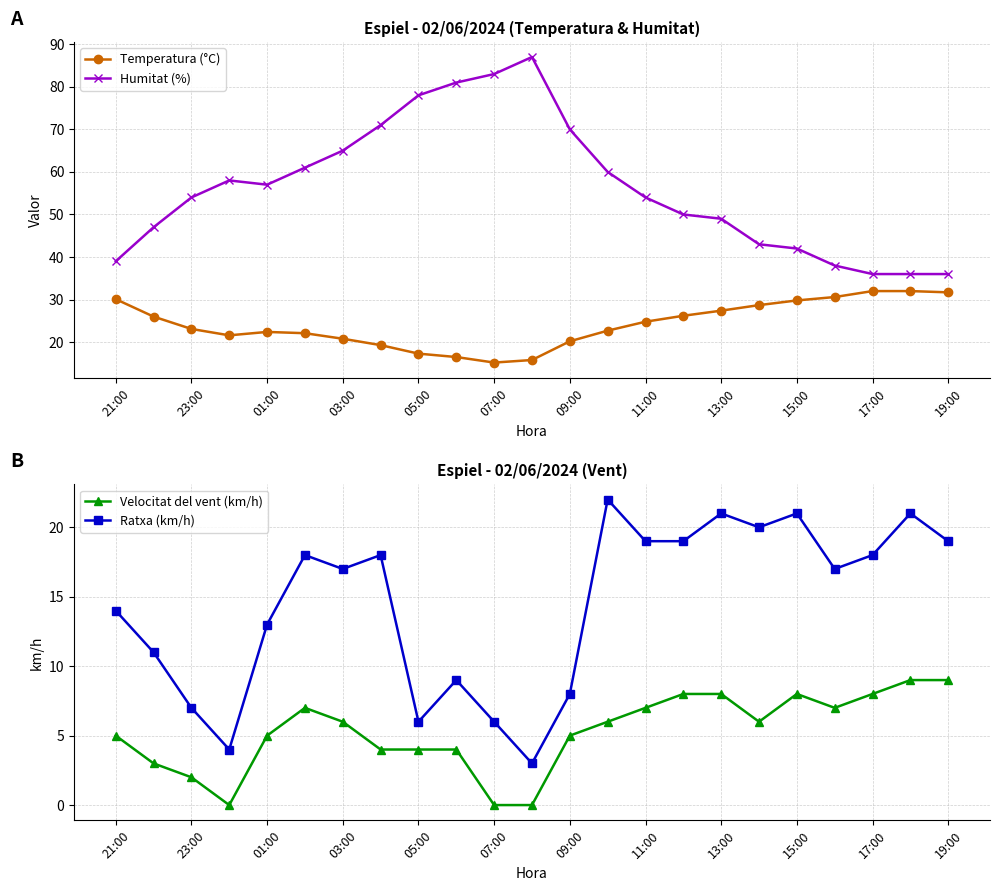

True or false: Humitat (%) and Temperatura (°C) cross at least once.

False